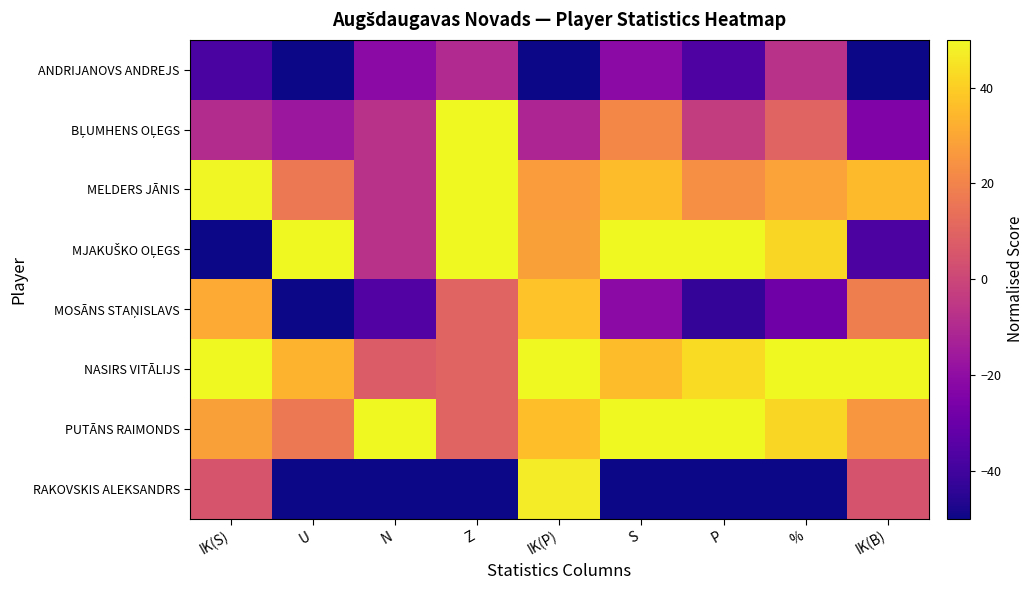

Between IK(P) and IK(B), which series saw the biggest shift?

MJAKUŠKO OĻEGS